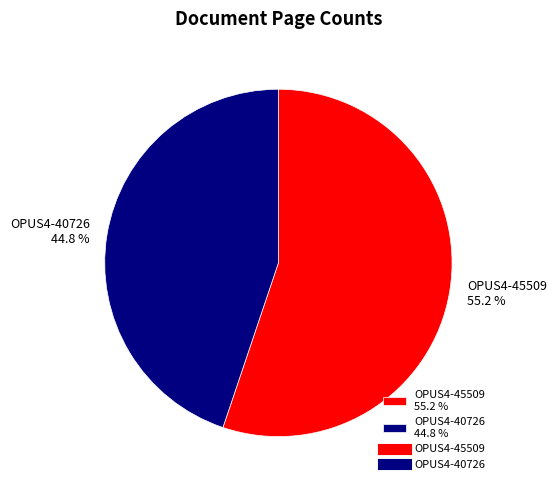

To the nearest percent, what percentage of the pie is OPUS4-40726?

45%